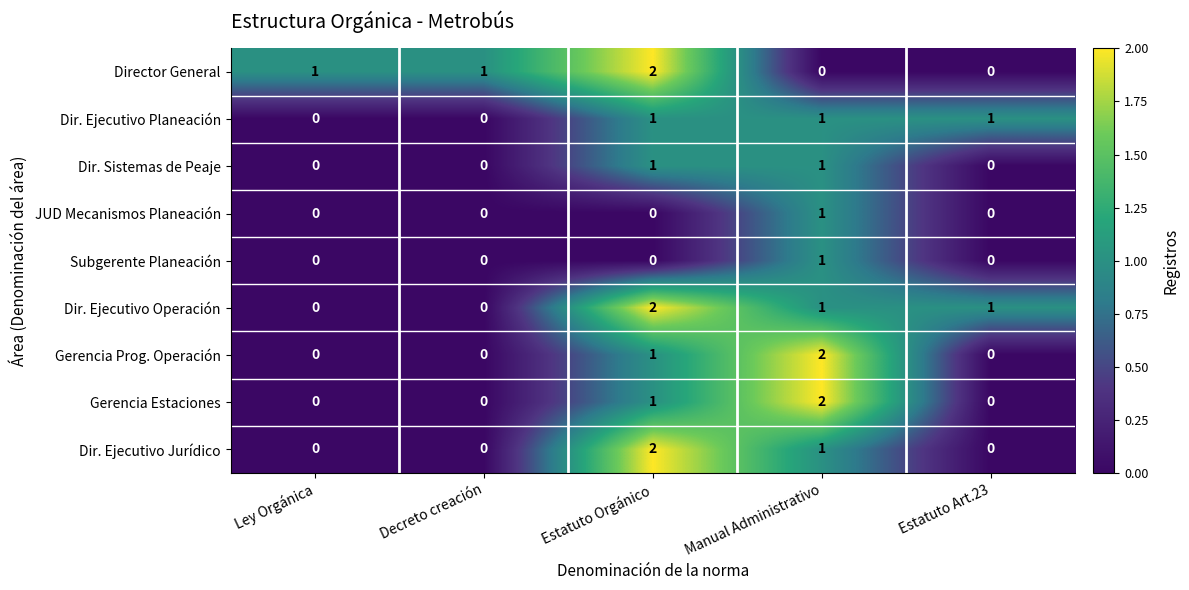

True or false: Dir. Sistemas de Peaje has a value of 1 at Manual Administrativo.

True